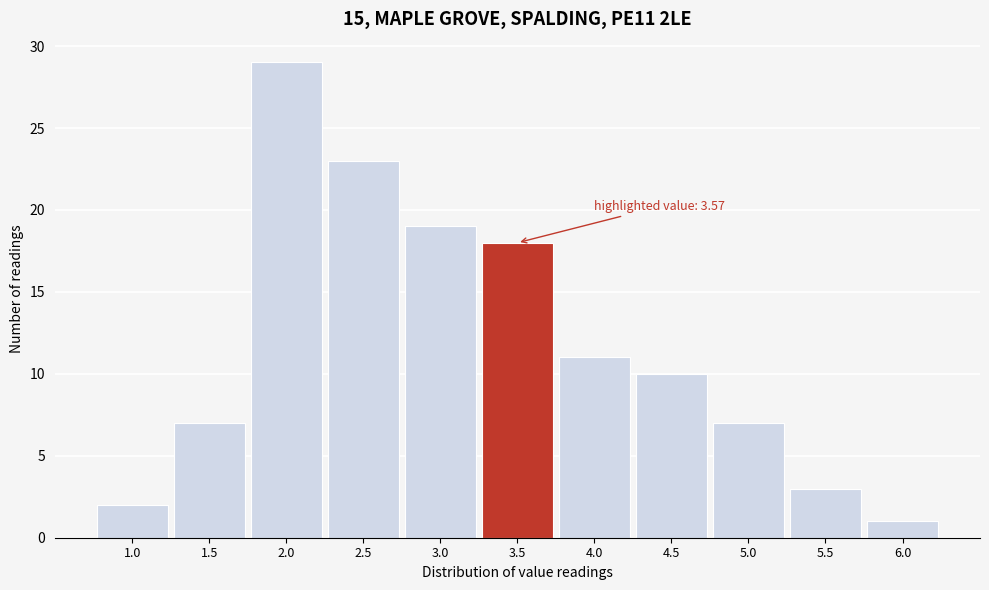

Reading right to left, list all the values displayed in this chart.

1	3	7	10	11	18	19	23	29	7	2